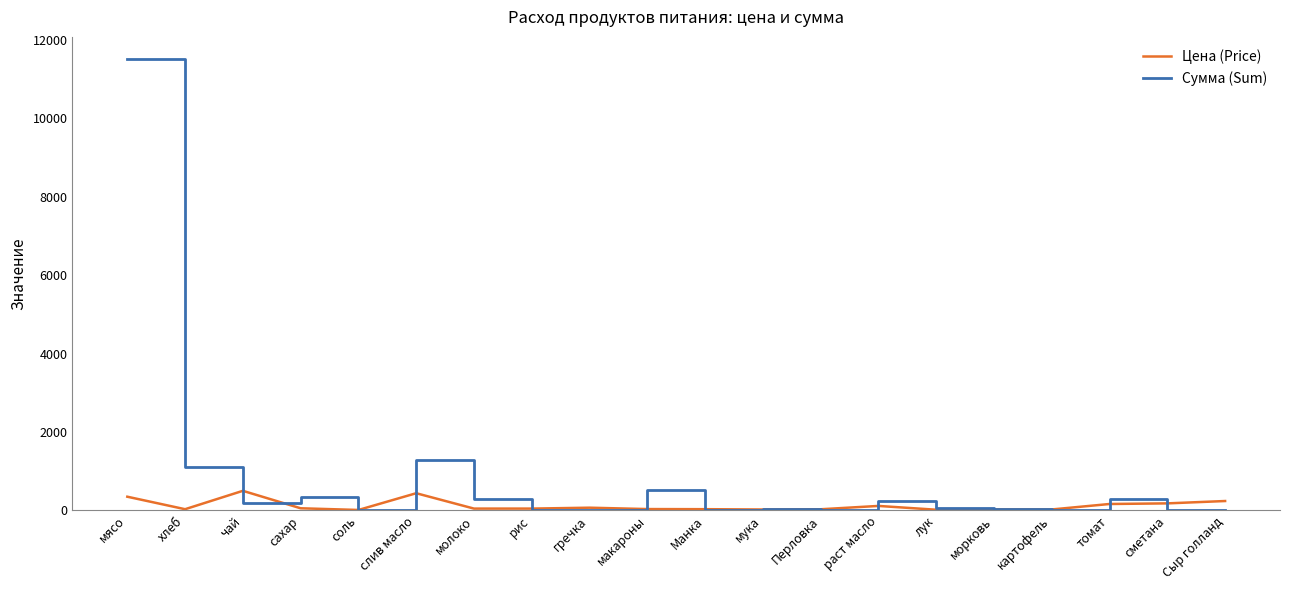

What value does the Цена (Price) series have at слив масло?

438.9